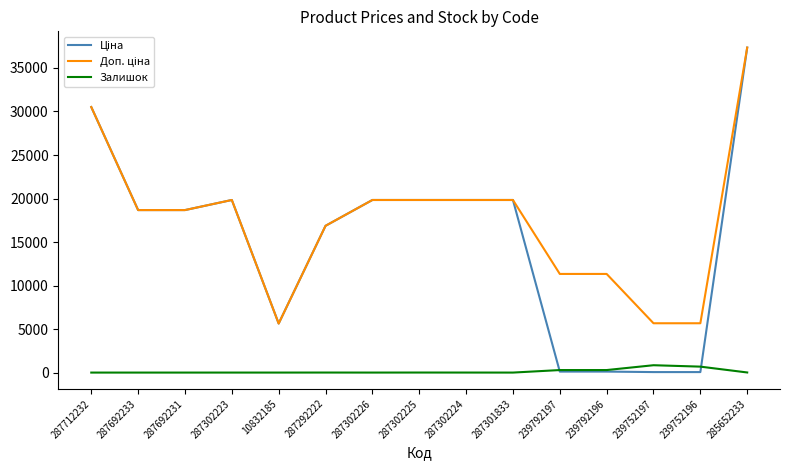

At which category is the sum across all series the highest?

285652233